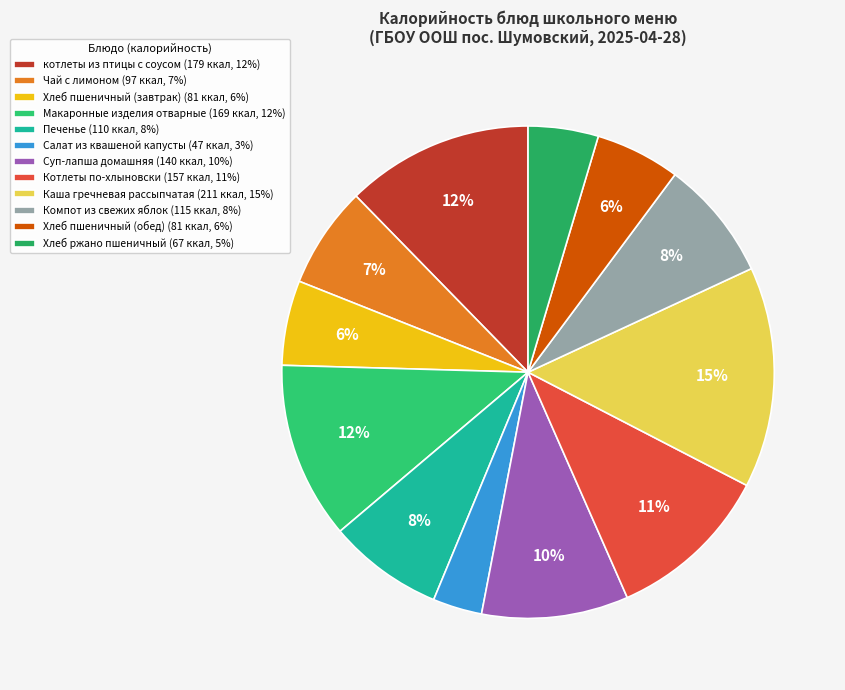

Does котлеты из птицы с соусом account for over 50% of the chart?

No